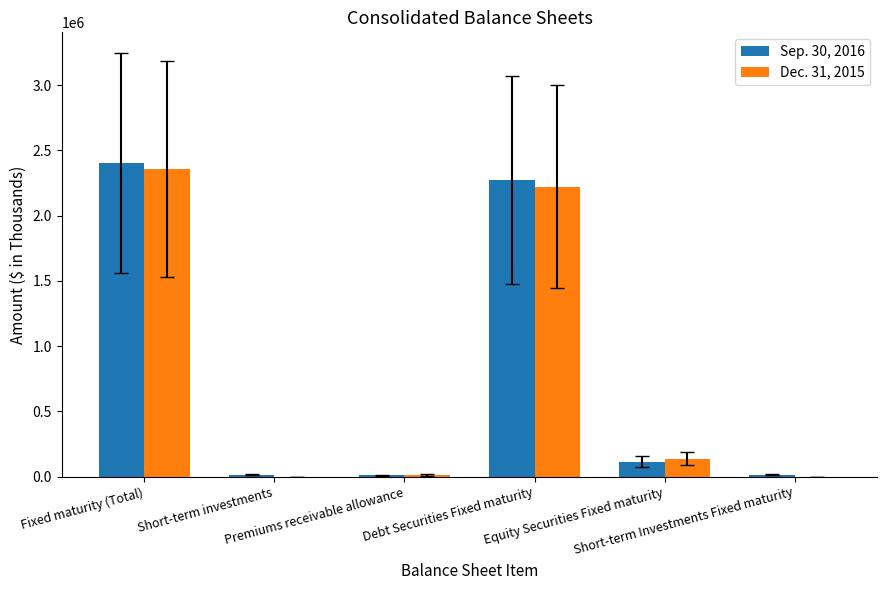

What is the difference between the Dec. 31, 2015 values at Premiums receivable allowance and Equity Securities Fixed maturity?

125300